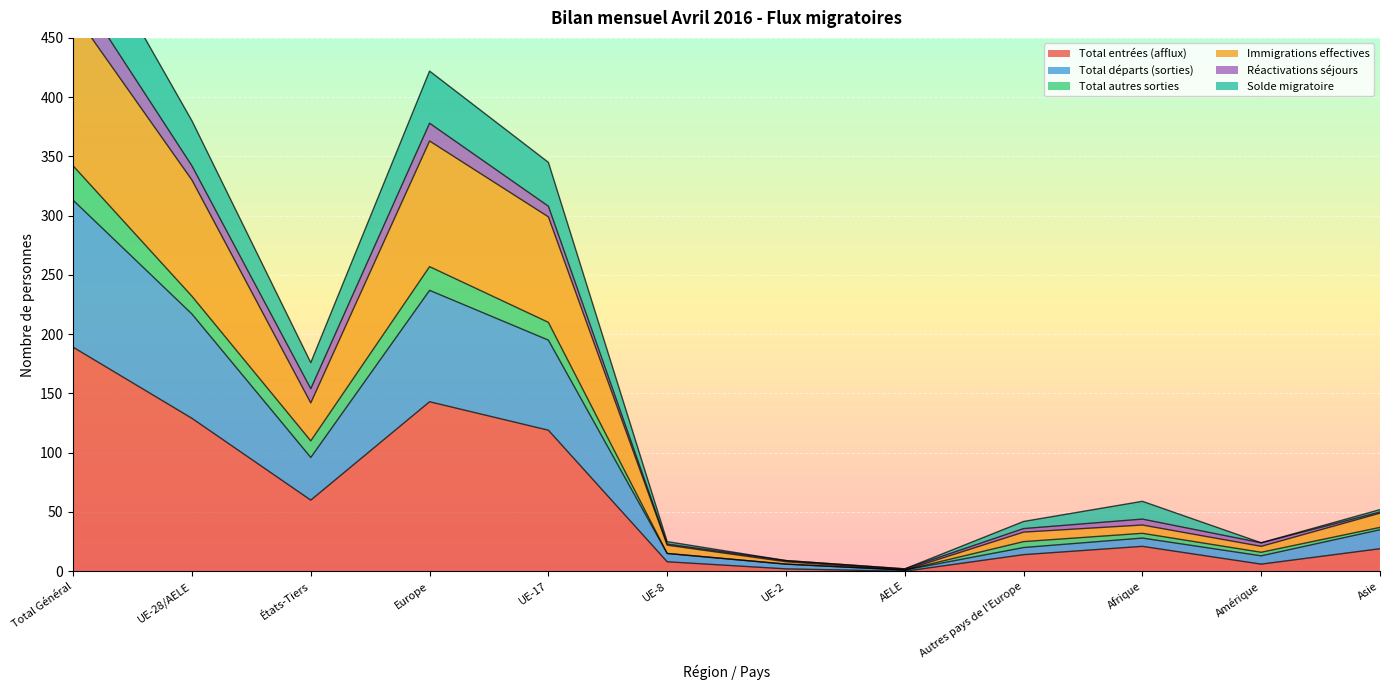

True or false: Total entrées (afflux) has a value of 60 at États-Tiers.

True